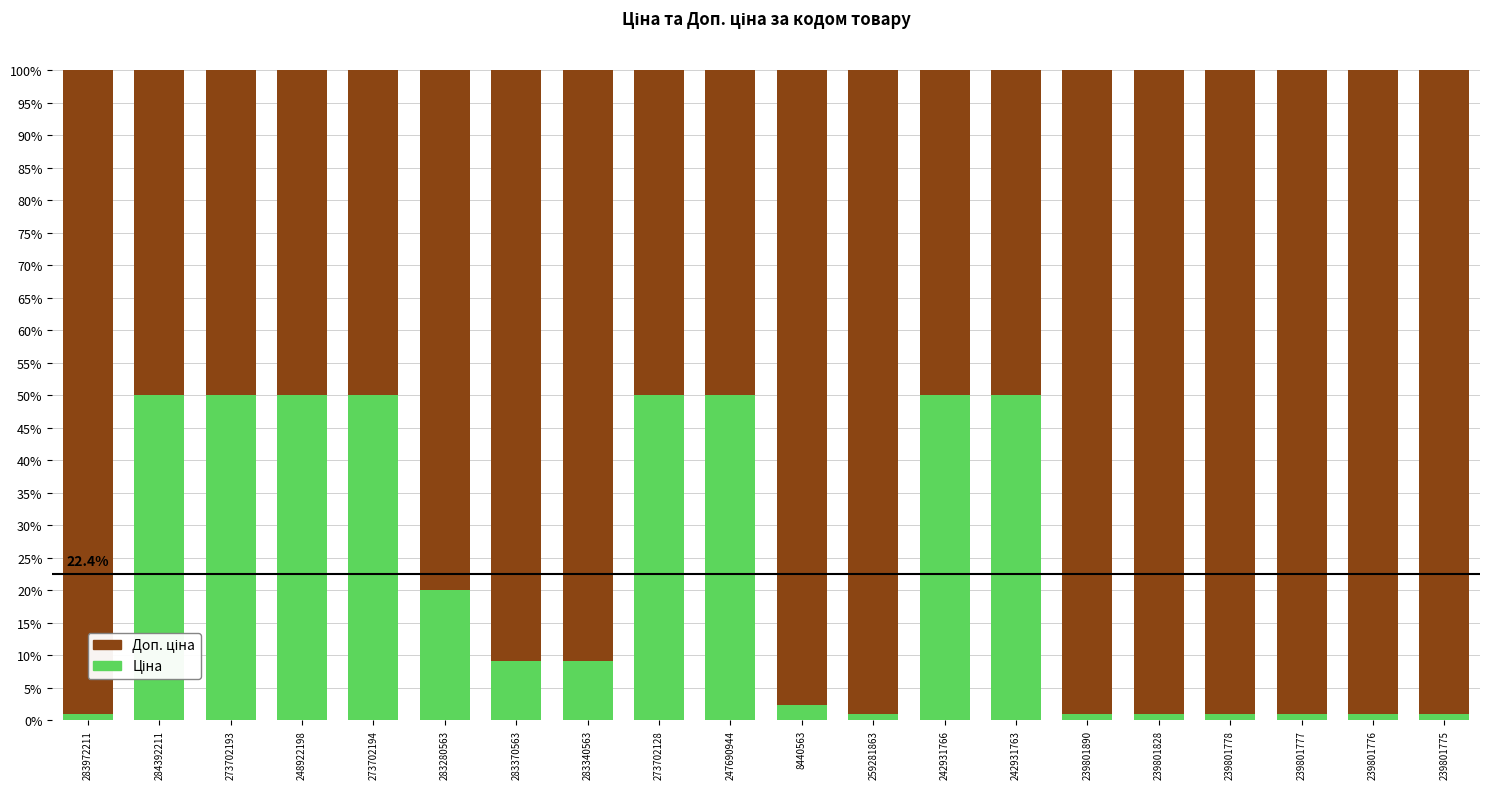

The value of Ціна at 239801828 is 0.3. True or false?

False